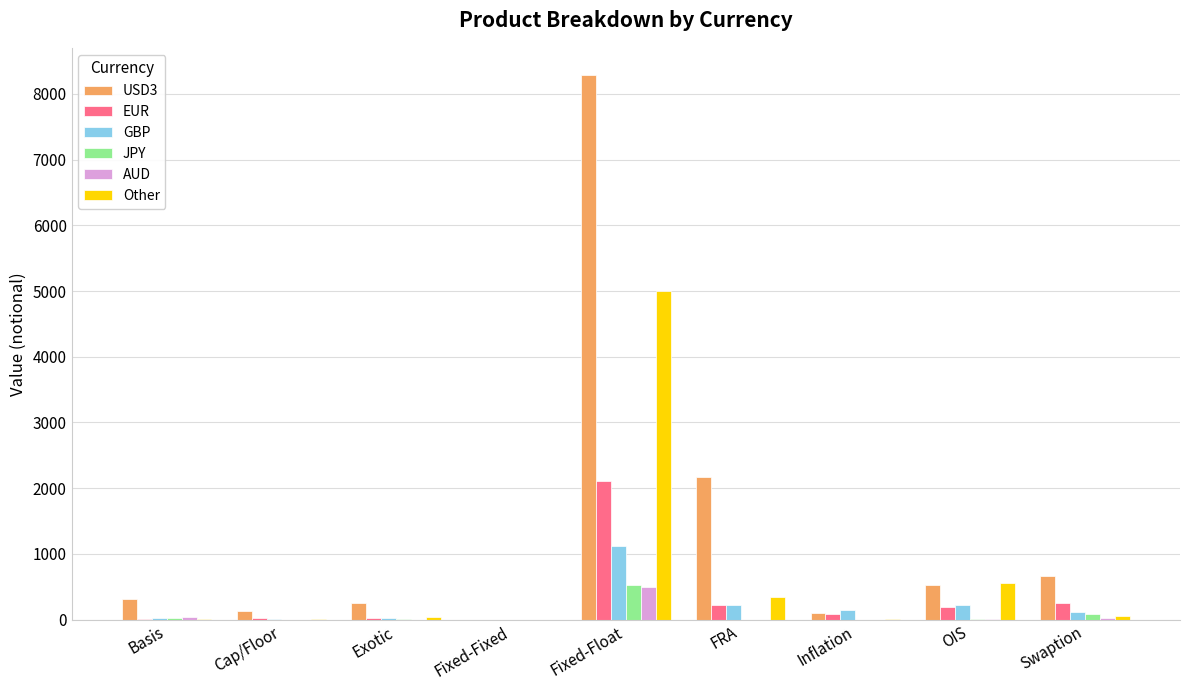

What is the sum of all AUD values?

573